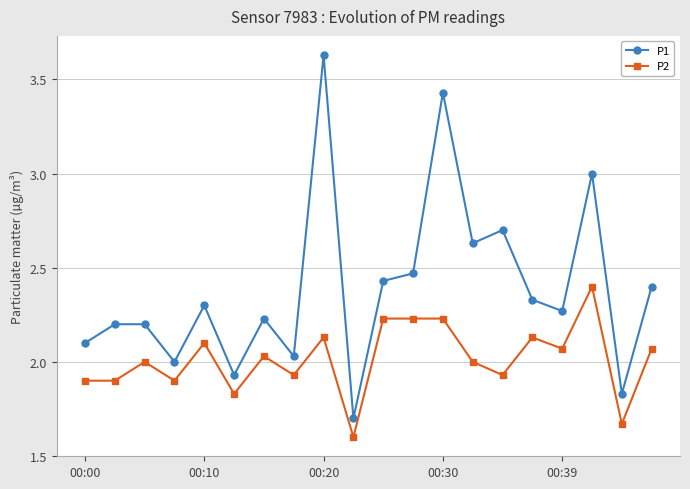

List the series in order of their peak value, highest first.

P1, P2